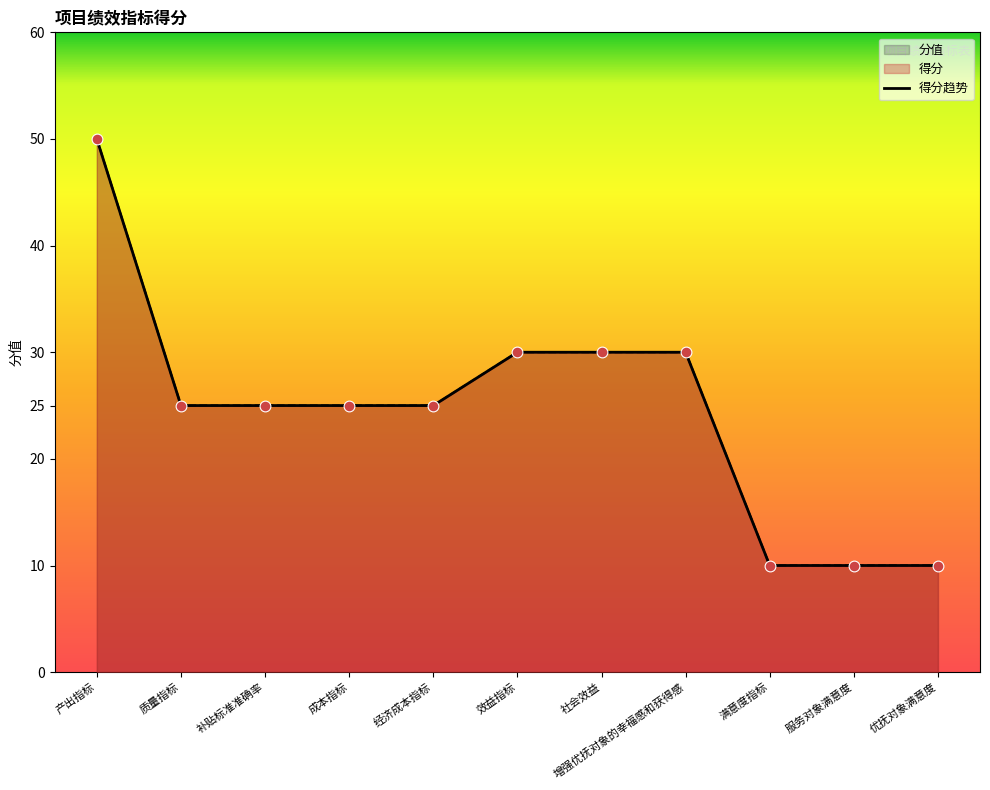

What is the ratio of the value at 成本指标 to the value at 效益指标?

0.8